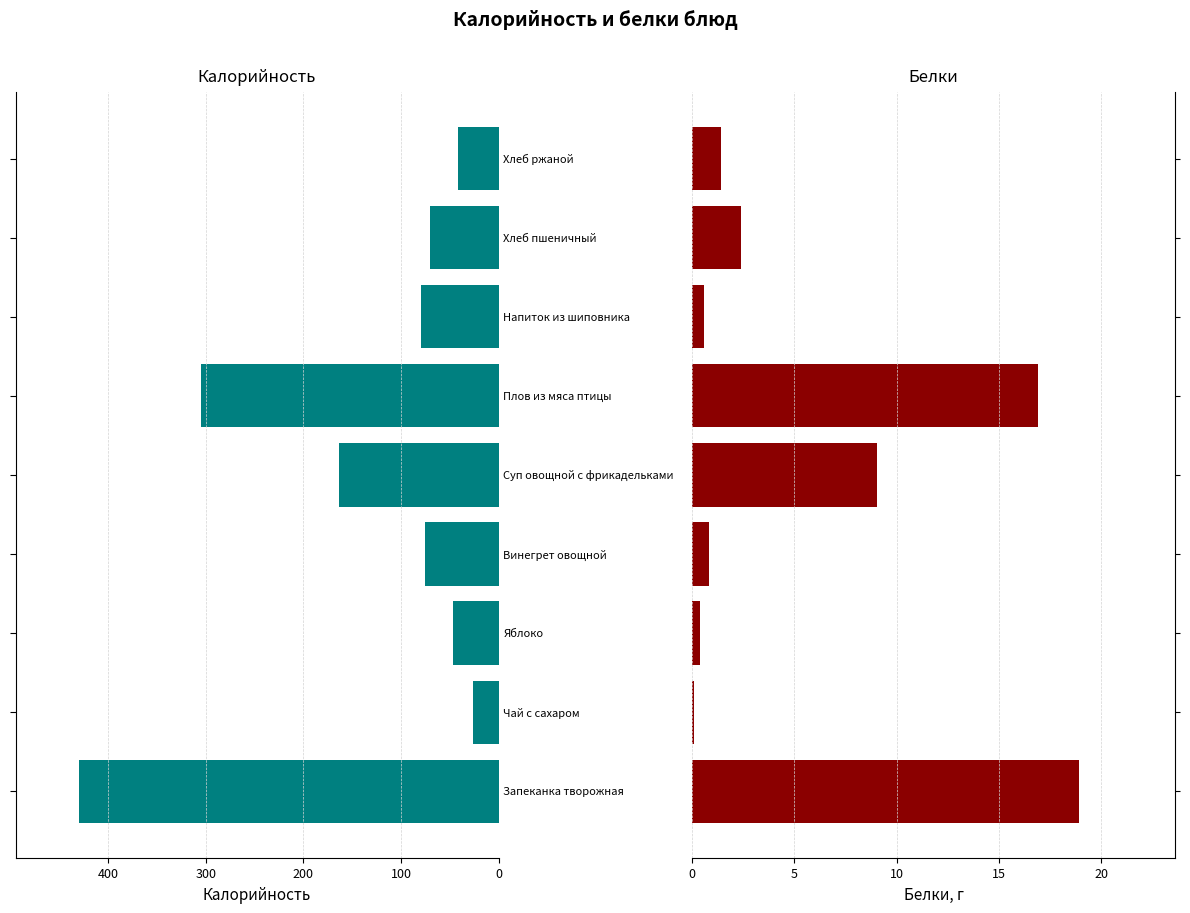

Rank the series by their average value, from highest to lowest.

Калорийность, Белки